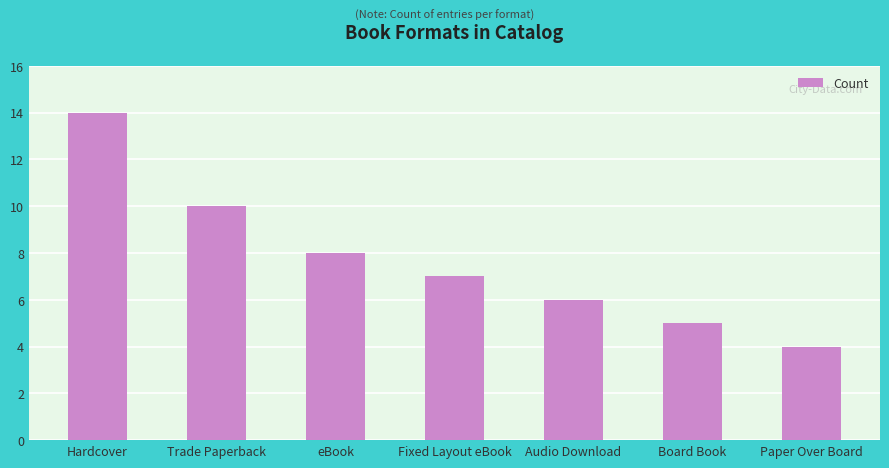

What is the difference between the values at Trade Paperback and Fixed Layout eBook?

3